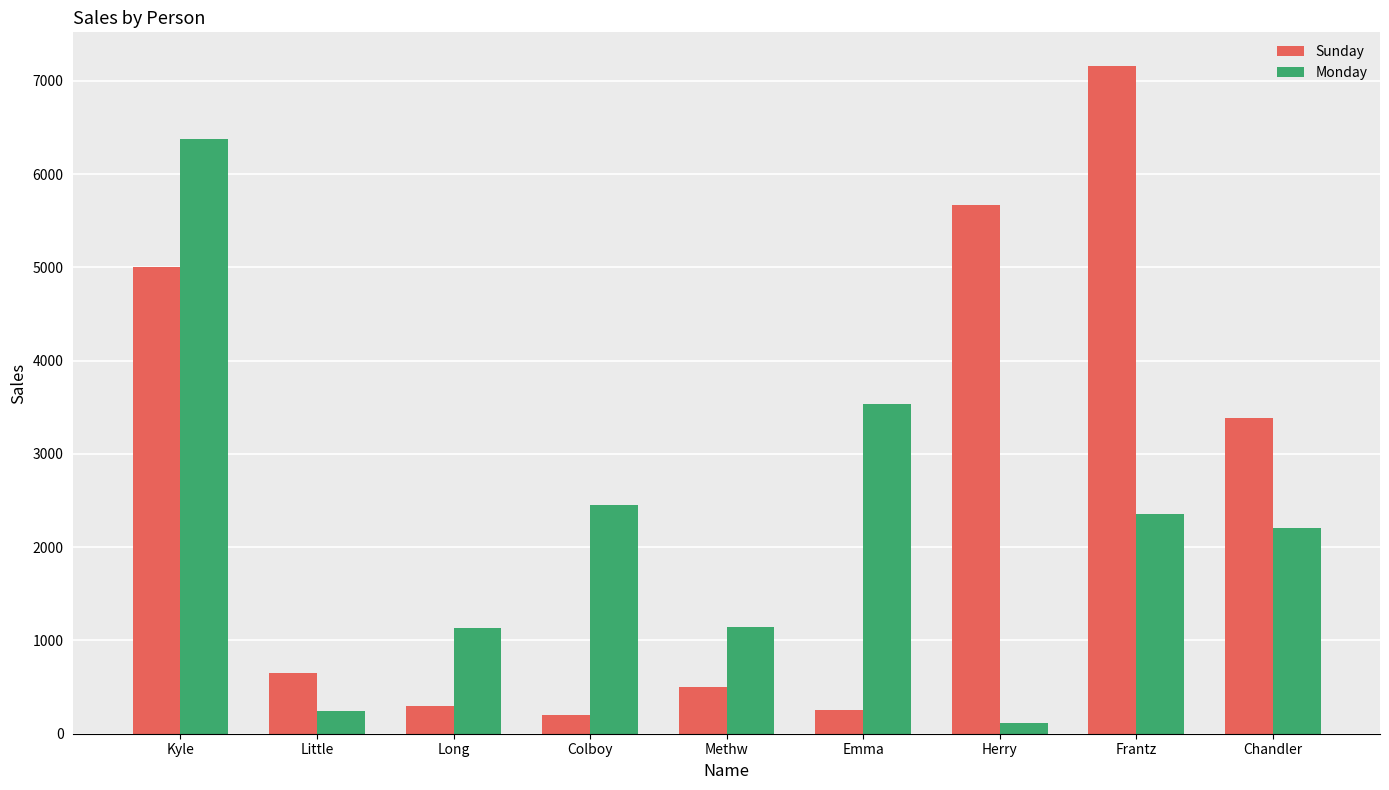

How many data points in Monday are less than 2211?

4